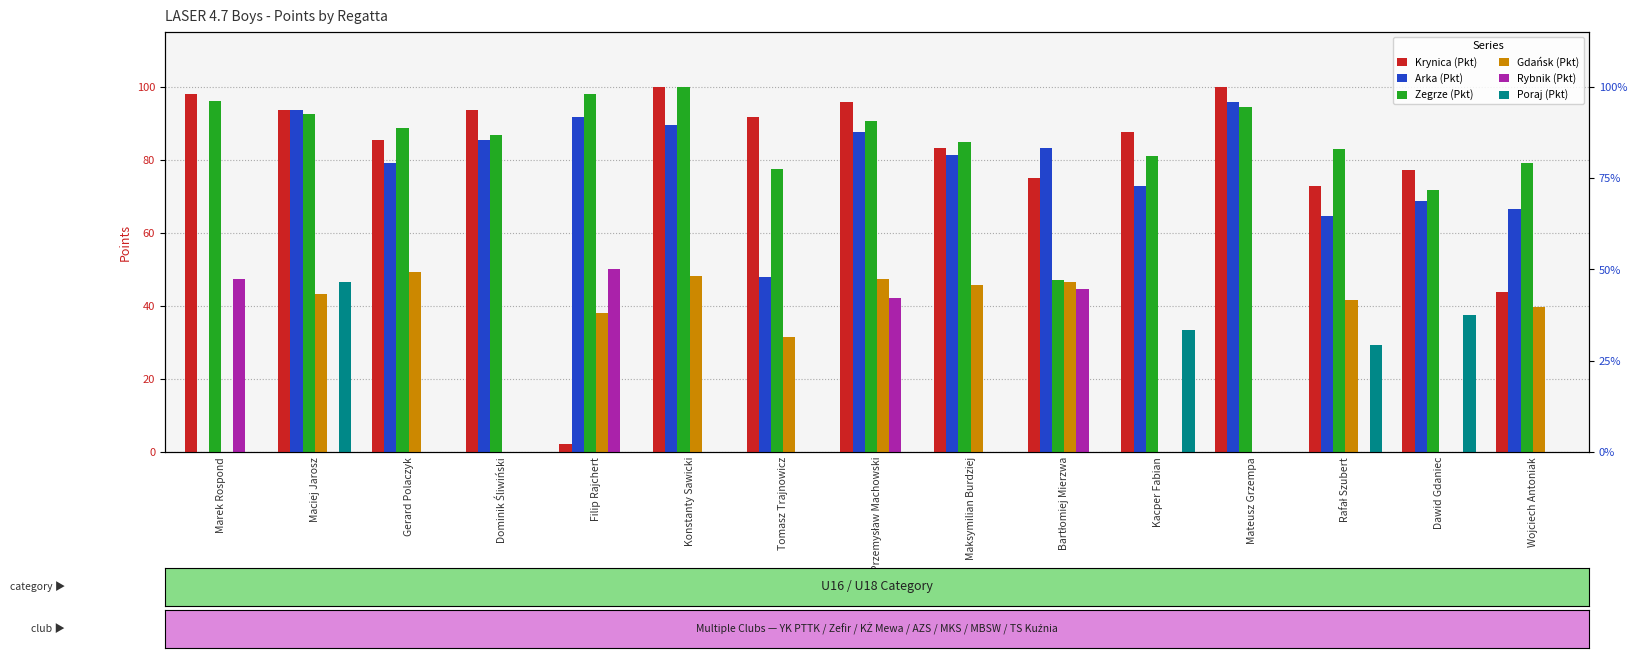

What is the total value across all series at Rafał Szubert?

291.2